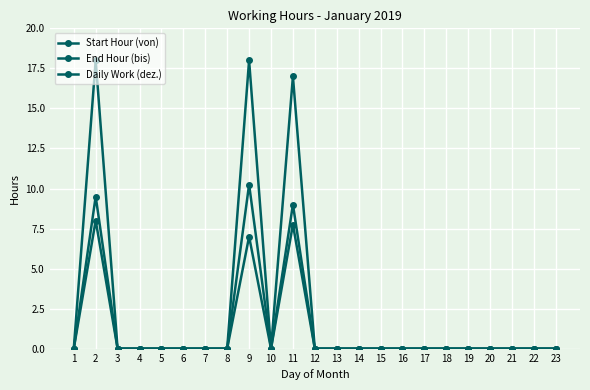

At which category does End Hour (bis) reach its first local valley?

10